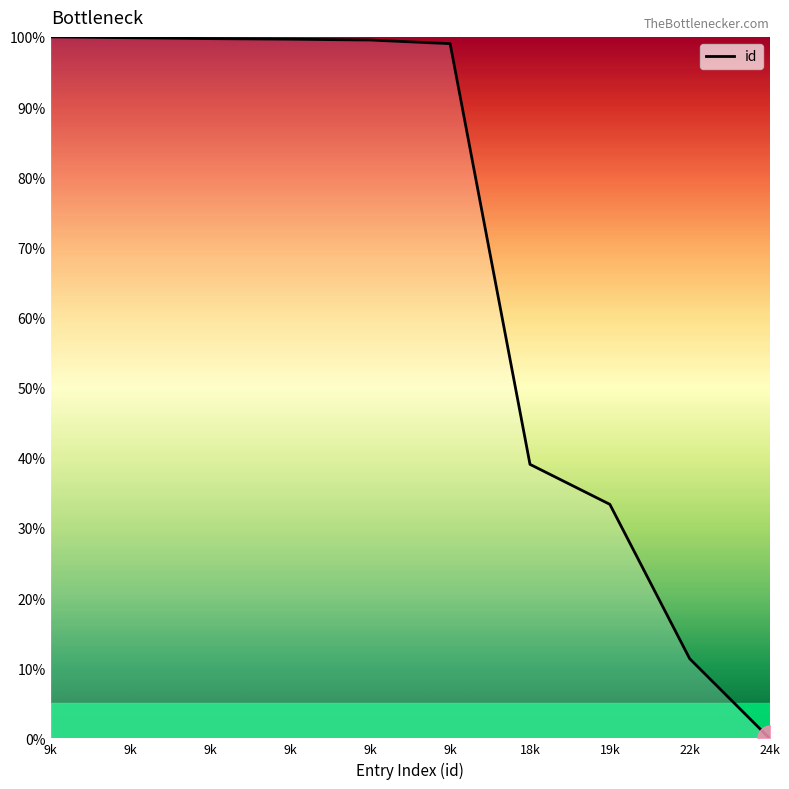

What is the difference between the maximum and minimum values?

100.0